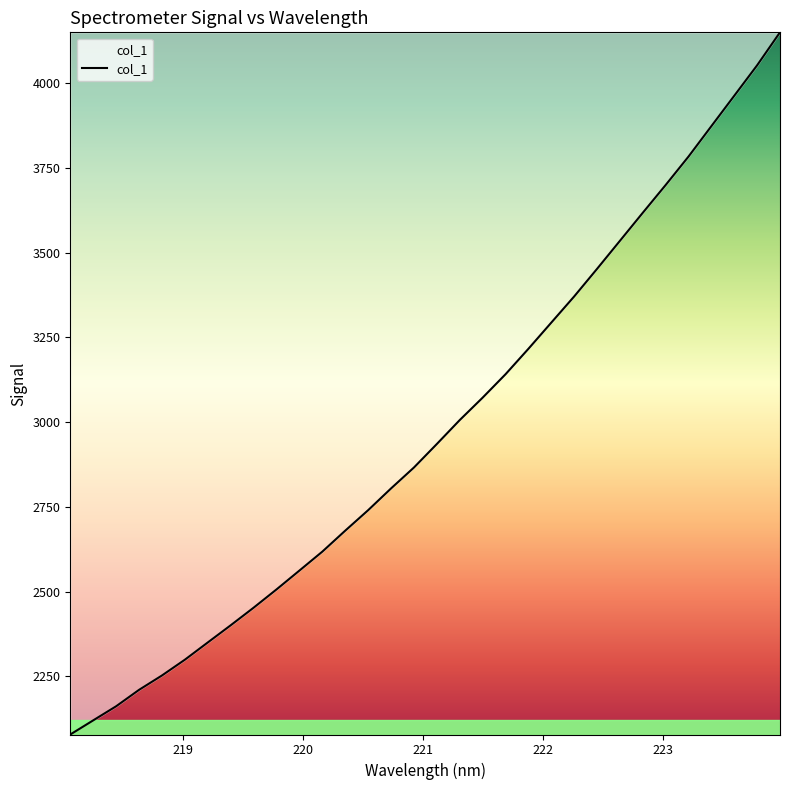

What is the difference between the second highest and minimum values?

1973.7